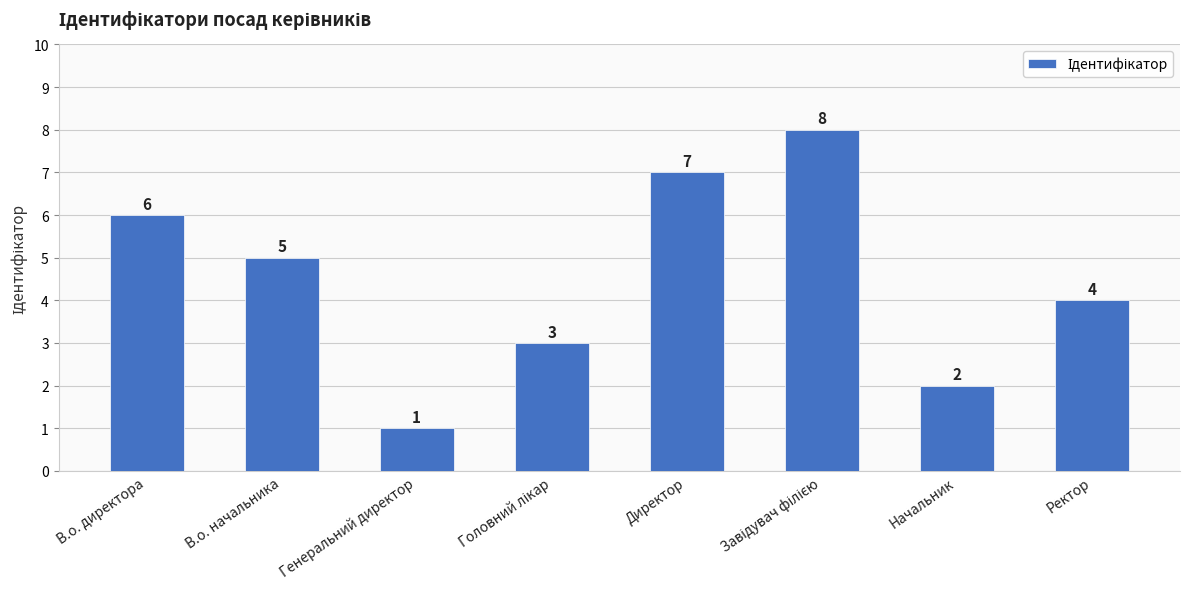

The chart shows a value of 12 at Директор. True or false?

False